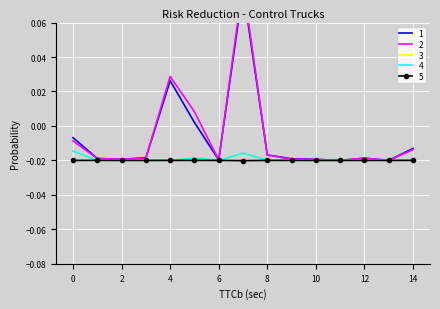

Reading left to right, extract all data points from this chart.

1: -0.0	-0.0	-0.0	-0.0	0.0	0.0	-0.0	0.1	-0.0	-0.0	-0.0	-0.0	-0.0	-0.0	-0.0
2: -0.0	-0.0	-0.0	-0.0	0.0	0.0	-0.0	0.1	-0.0	-0.0	-0.0	-0.0	-0.0	-0.0	-0.0
3: -0.0	-0.0	-0.0	-0.0	-0.0	-0.0	-0.0	-0.0	-0.0	-0.0	-0.0	-0.0	-0.0	-0.0	-0.0
4: -0.0	-0.0	-0.0	-0.0	-0.0	-0.0	-0.0	-0.0	-0.0	-0.0	-0.0	-0.0	-0.0	-0.0	-0.0
5: -0.0	-0.0	-0.0	-0.0	-0.0	-0.0	-0.0	-0.0	-0.0	-0.0	-0.0	-0.0	-0.0	-0.0	-0.0